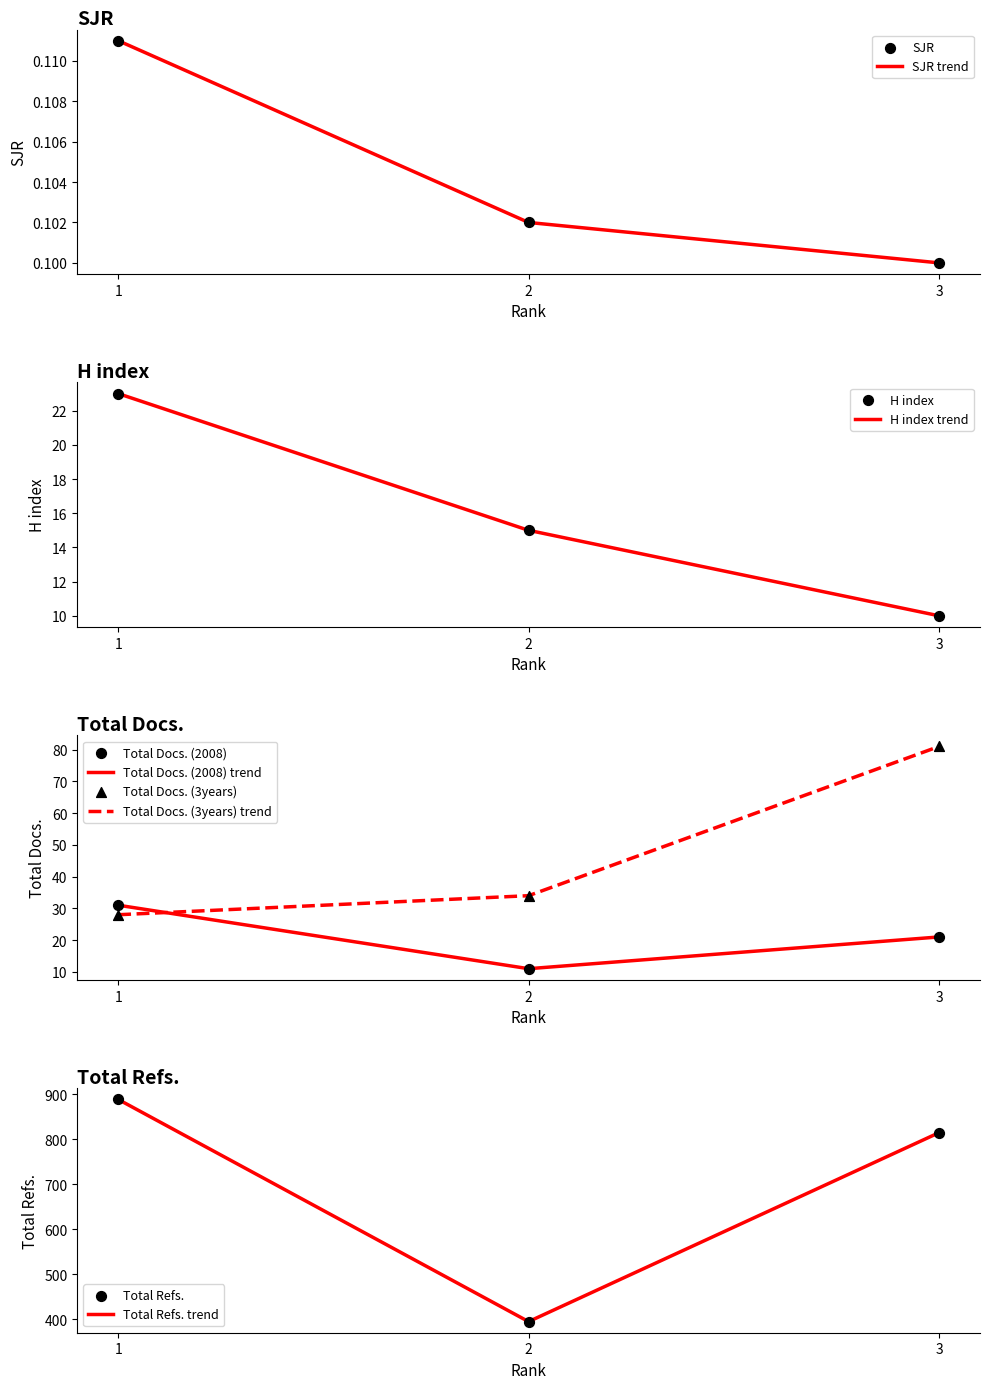

At which category is the sum across all series the highest?

1